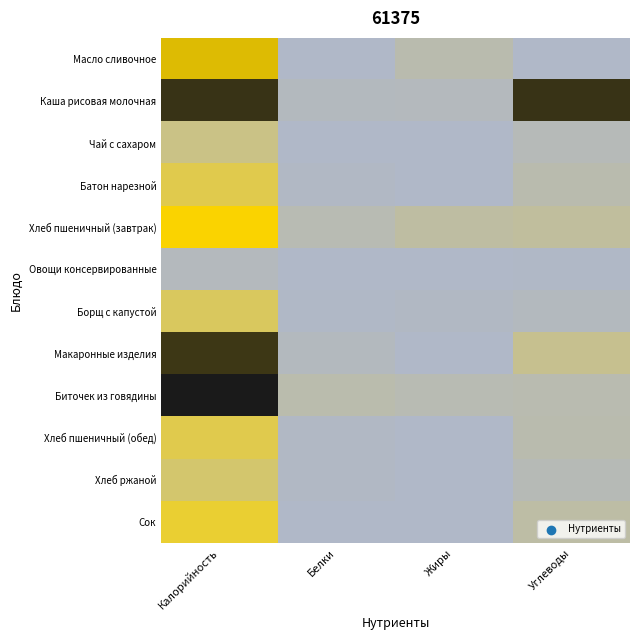

Reading left to right, what are all the values shown in this chart?

Масло сливочное: Калорийность=132.2	Белки=0.2	Жиры=14.5	Углеводы=0.3
Каша рисовая молочная: Калорийность=214.6	Белки=5.5	Жиры=6.9	Углеводы=214.6
Чай с сахаром: Калорийность=38.0	Белки=0.2	Жиры=0.1	Углеводы=9.3
Батон нарезной: Калорийность=70.3	Белки=2.3	Жиры=0.2	Углеводы=14.8
Хлеб пшеничный (завтрак): Калорийность=117.2	Белки=12.0	Жиры=22.1	Углеводы=24.6
Овощи консервированные: Калорийность=6.6	Белки=0.5	Жиры=0.1	Углеводы=1.0
Борщ с капустой: Калорийность=60.5	Белки=1.4	Жиры=3.5	Углеводы=5.7
Макаронные изделия: Калорийность=211.5	Белки=6.2	Жиры=0.5	Углеводы=32.9
Биточек из говядины: Калорийность=230.4	Белки=15.7	Жиры=12.4	Углеводы=14.0
Хлеб пшеничный (обед): Калорийность=70.3	Белки=2.3	Жиры=0.2	Углеводы=14.8
Хлеб ржаной: Калорийность=52.2	Белки=2.0	Жиры=0.4	Углеводы=10.2
Сок: Калорийность=86.0	Белки=0.5	Жиры=0.1	Углеводы=20.2